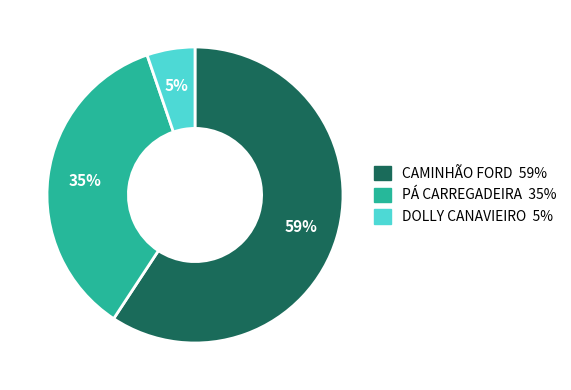

To the nearest percent, what is the average slice percentage?

33%